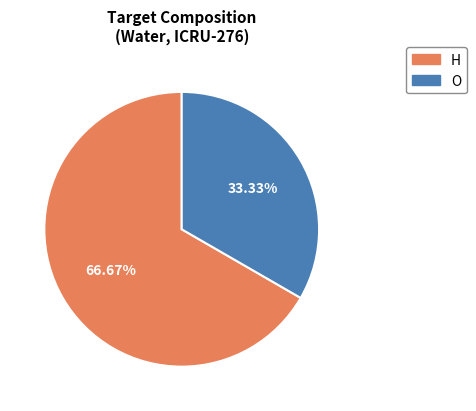

To the nearest percent, what is the average slice percentage?

50%